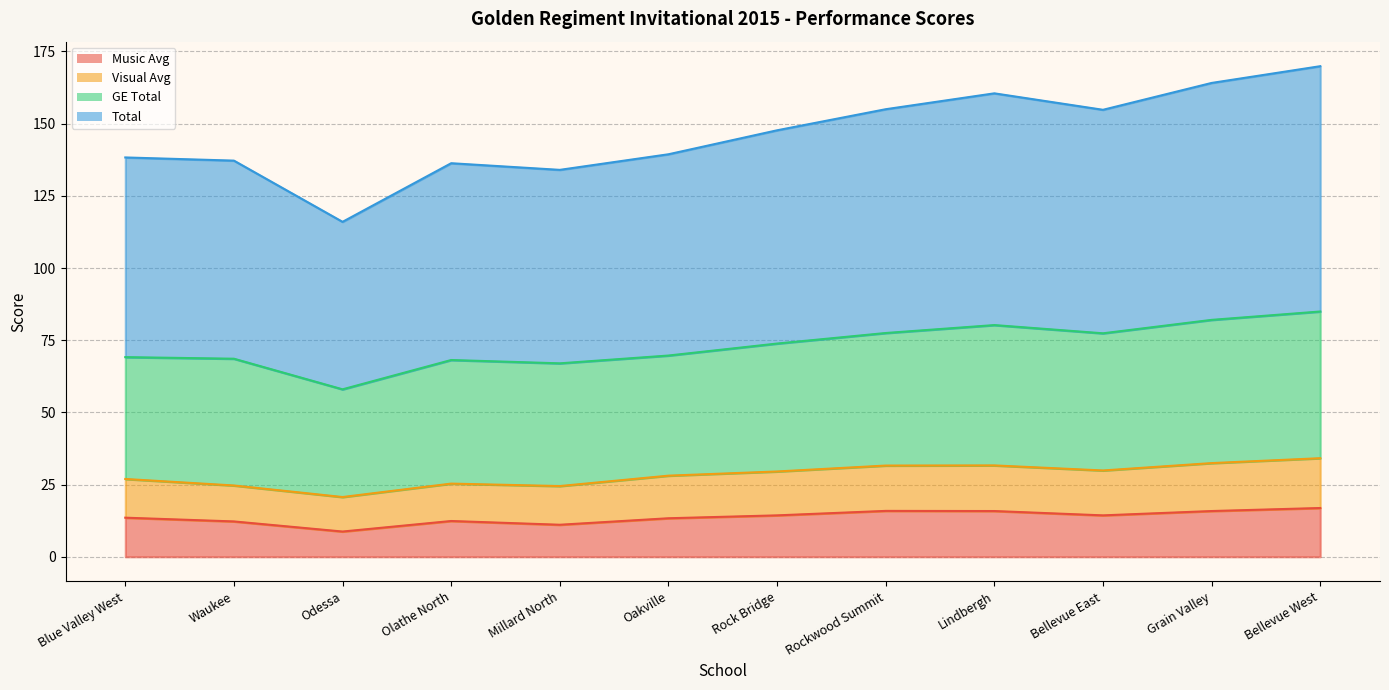

What is the sum of all Total values?

876.6